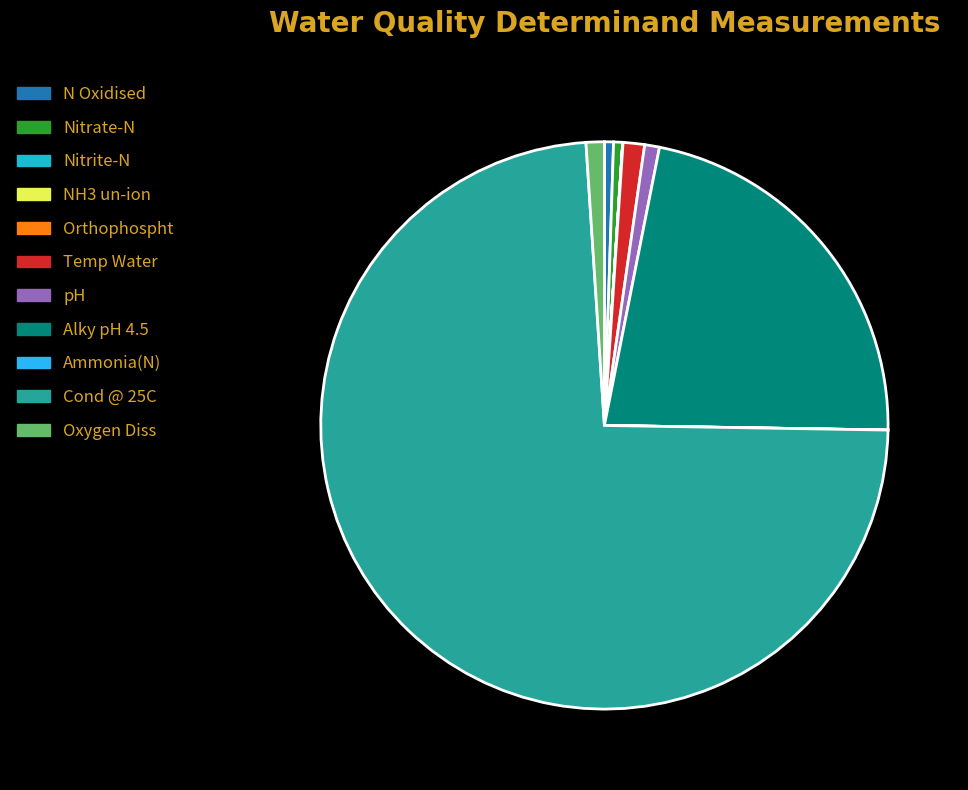

Does any single category account for the majority?

Yes